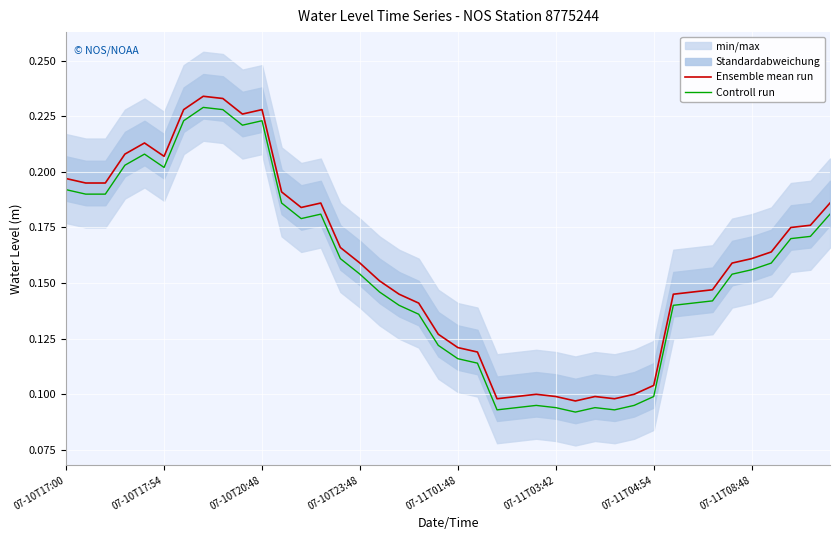

True or false: Ensemble mean run and Controll run cross at least once.

False